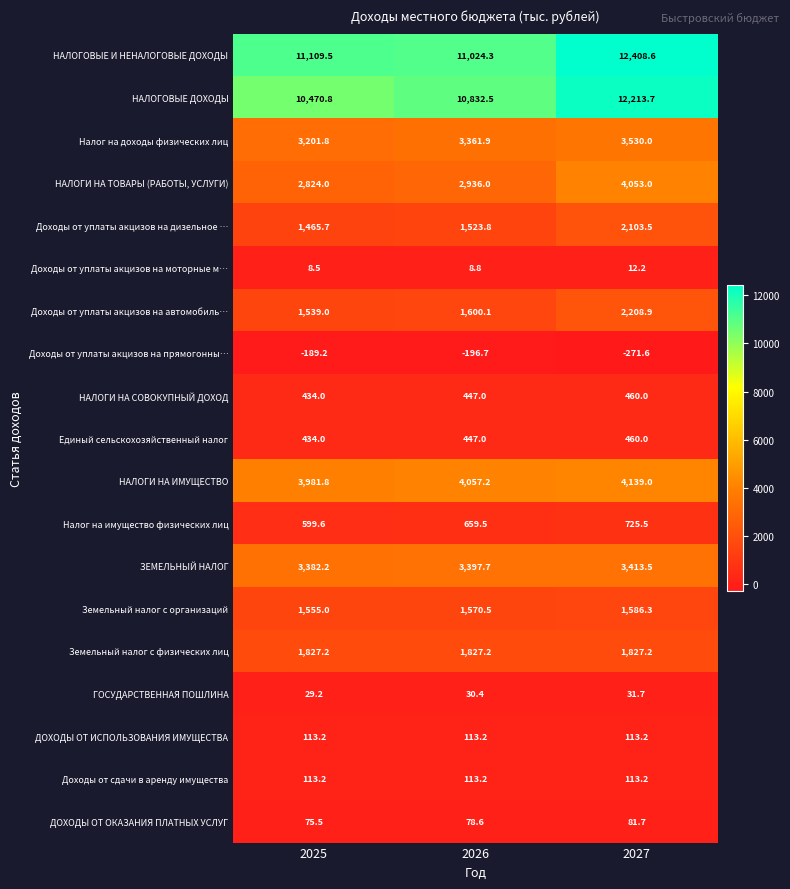

The Доходы от уплаты акцизов на прямогонны… series shows -271.6 at 2027. True or false?

True